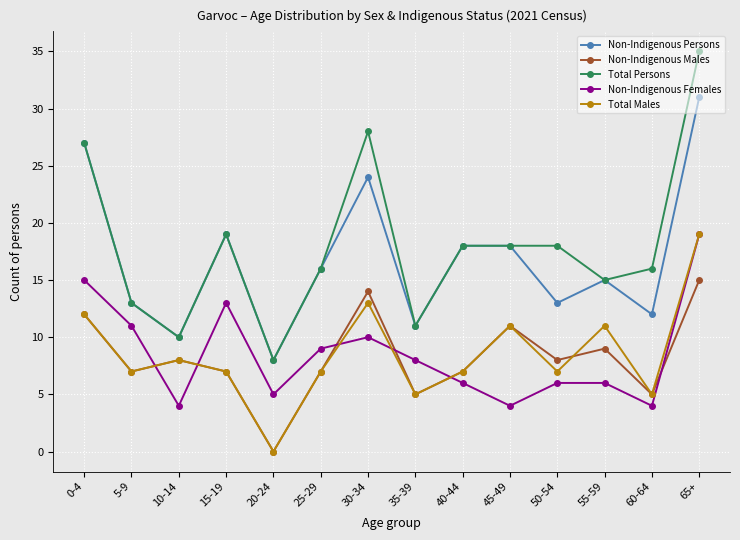

What is the difference between the maximum and minimum values in the Total Persons series?

27